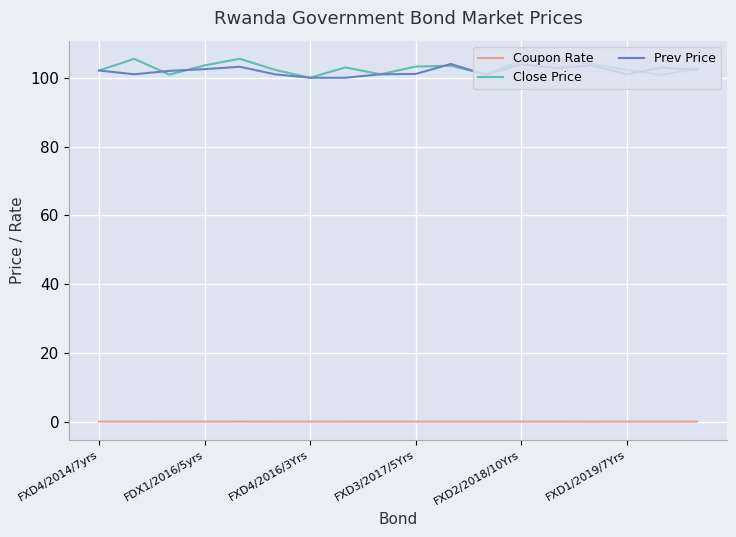

What is the greatest value displayed?

105.5